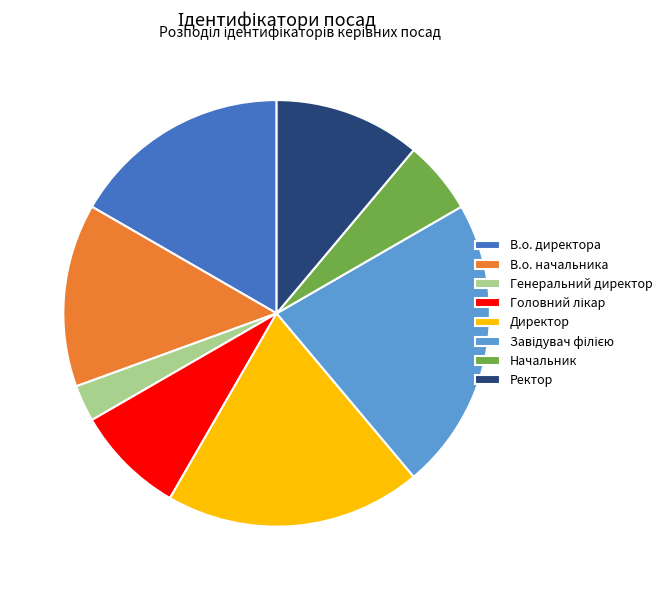

Is it true that Генеральний директор is 3% of the pie?

True